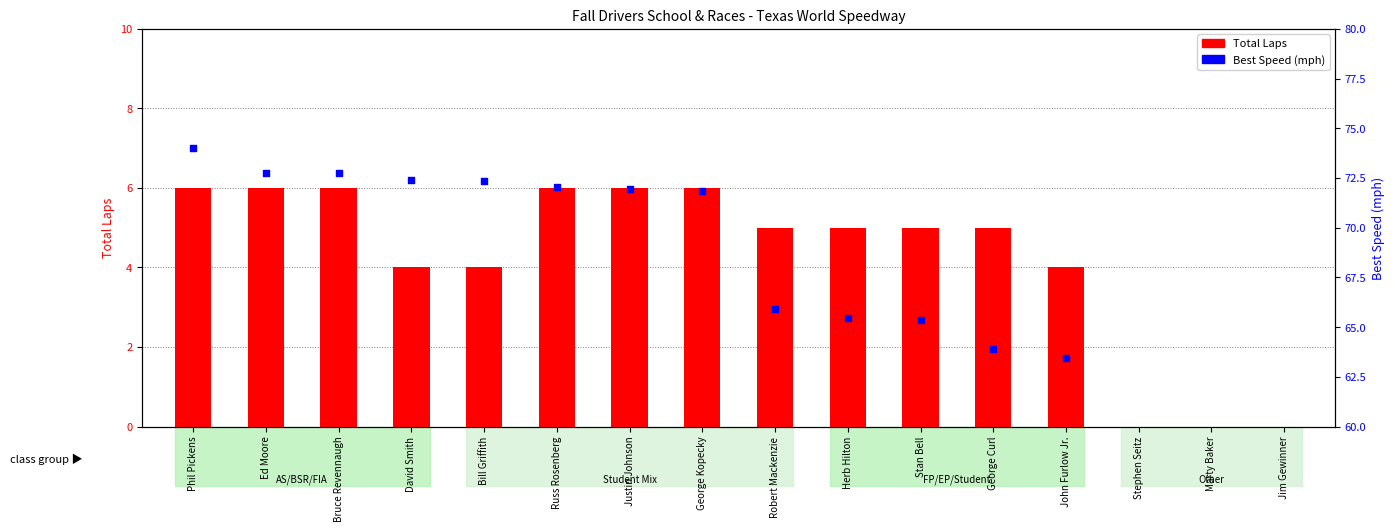

At which category is the sum across all series the highest?

Phil Pickens